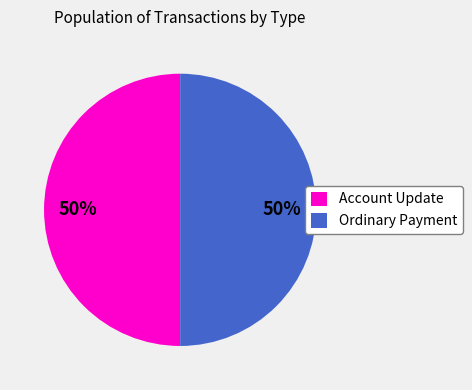

Is it true that Account Update is 8% of the pie?

False